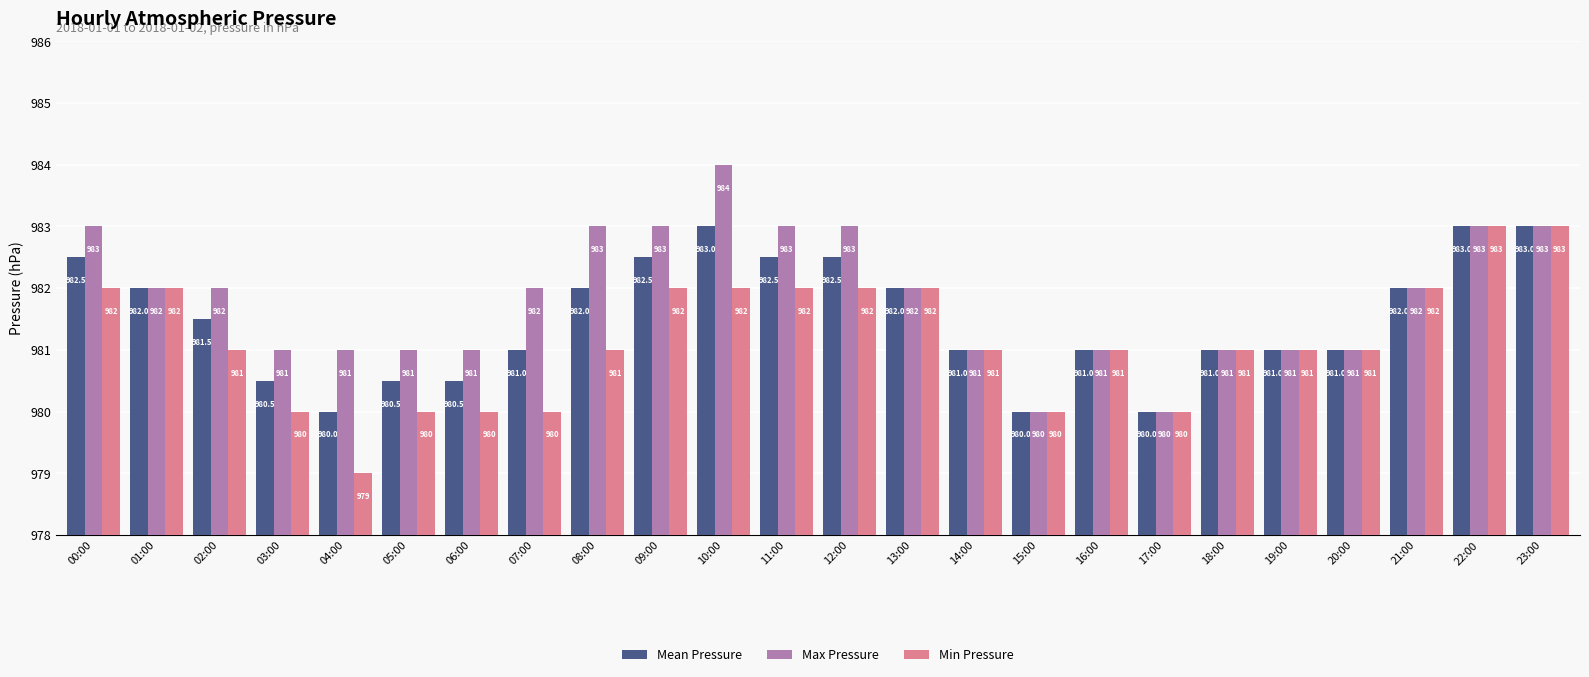

What is the sum of all Max Pressure values?

23564.0